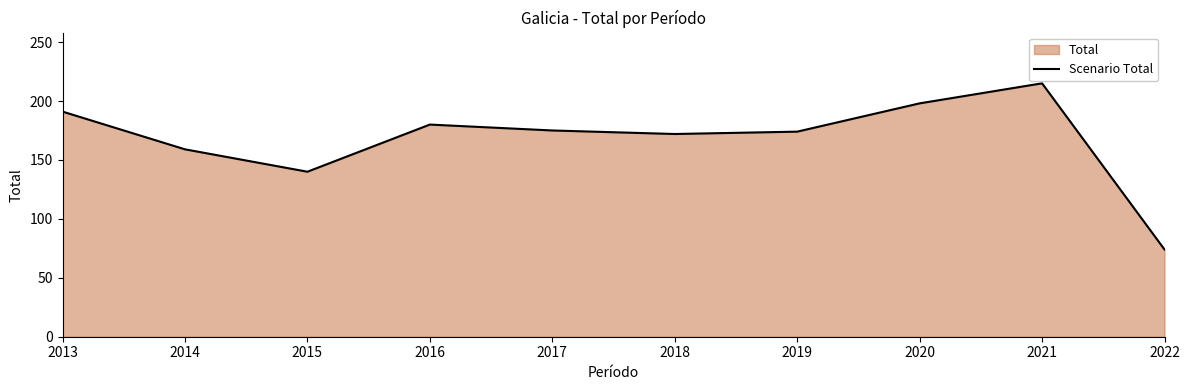

What is the ratio of the value at 2015 to the value at 2021?

0.7